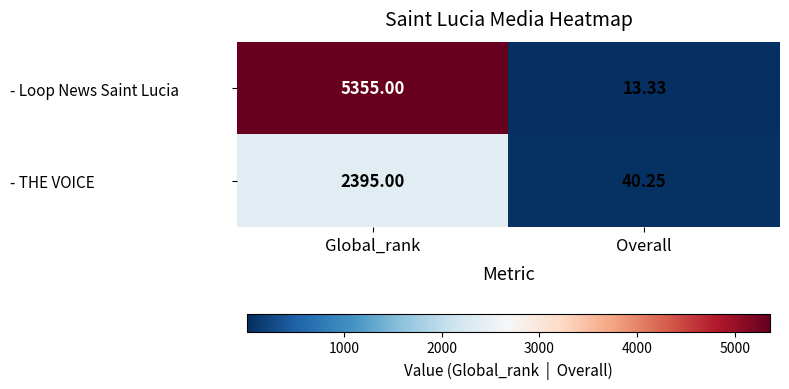

At which label is - Loop News Saint Lucia closest to 2684?

Overall